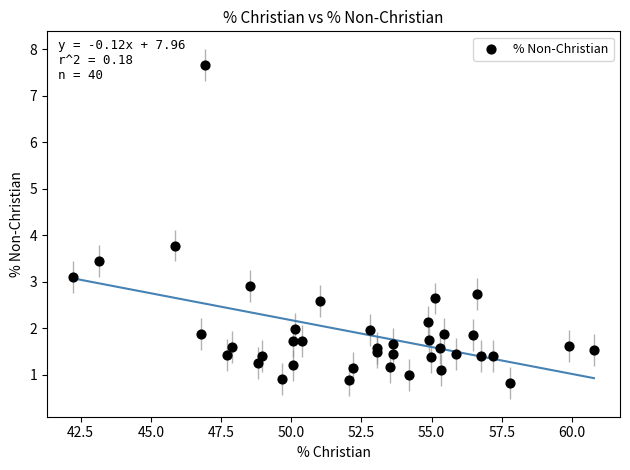

What Y value in the scatter plot is closest to 4?

3.8